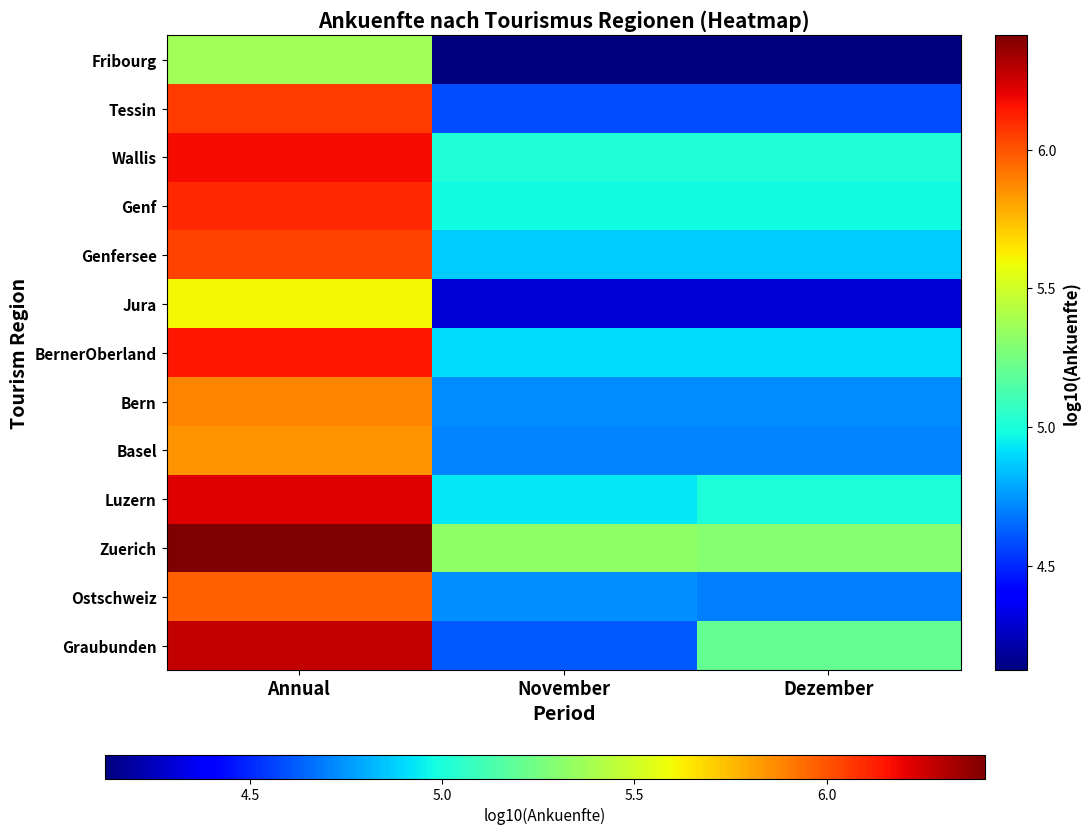

What is the difference between the highest and lowest values at November?

1.2